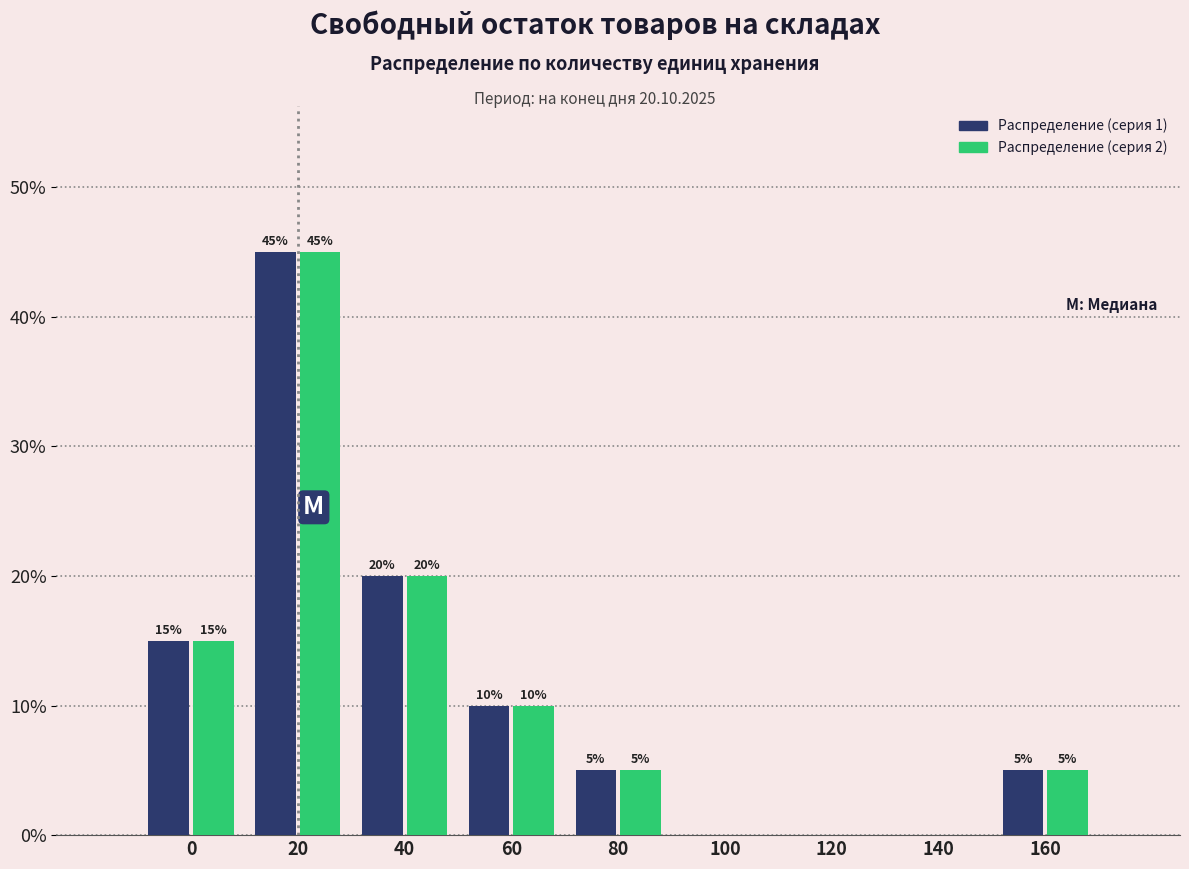

At which category is the sum across all series the highest?

20